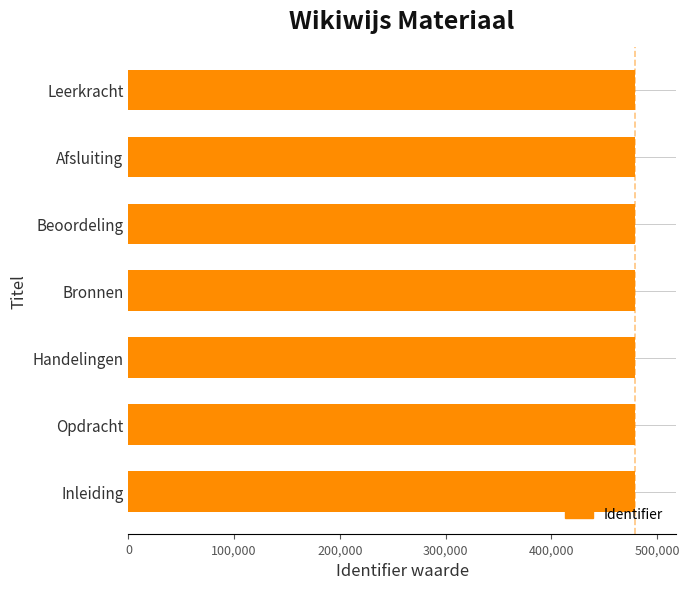

How many data points are less than 479276?

3